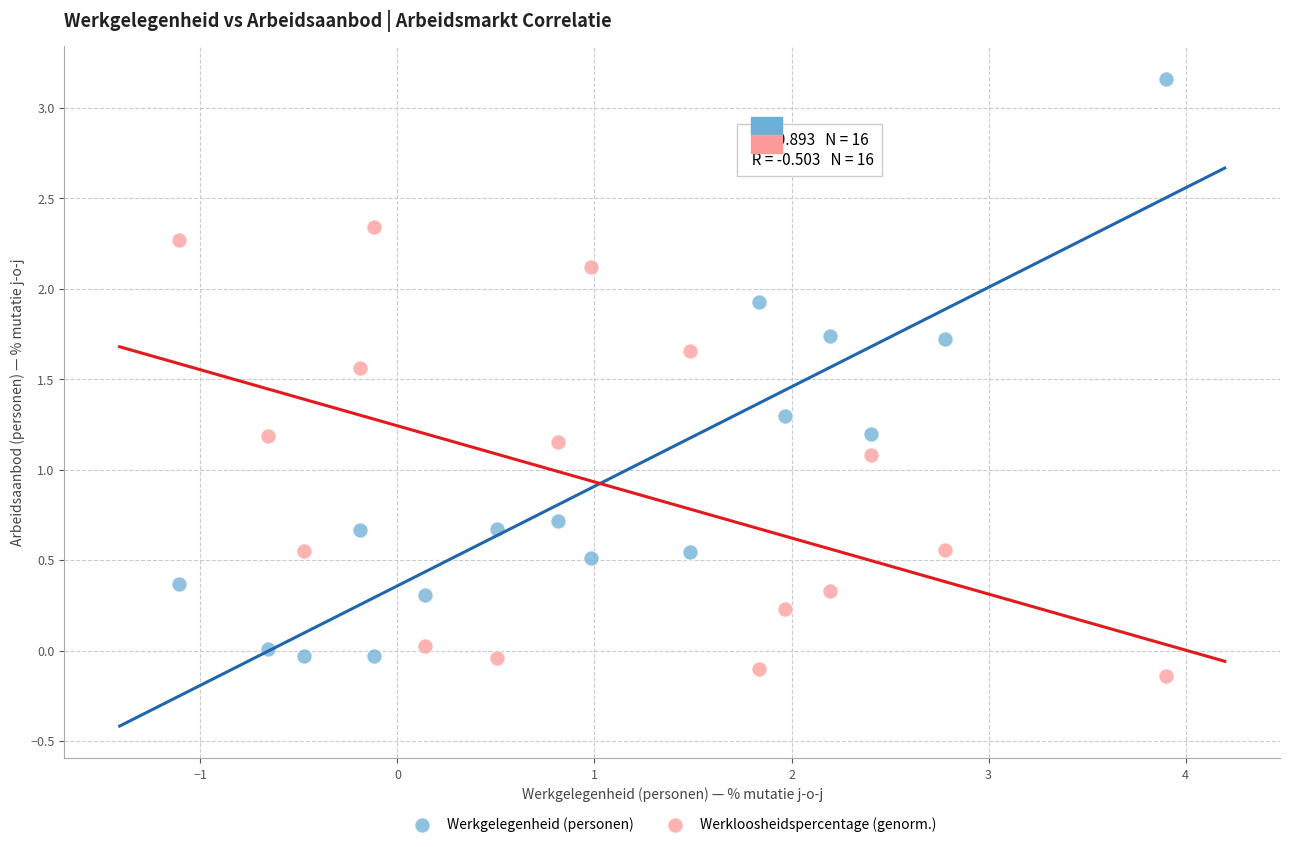

Which series contains the highest Y value?

Werkgelegenheid (personen)